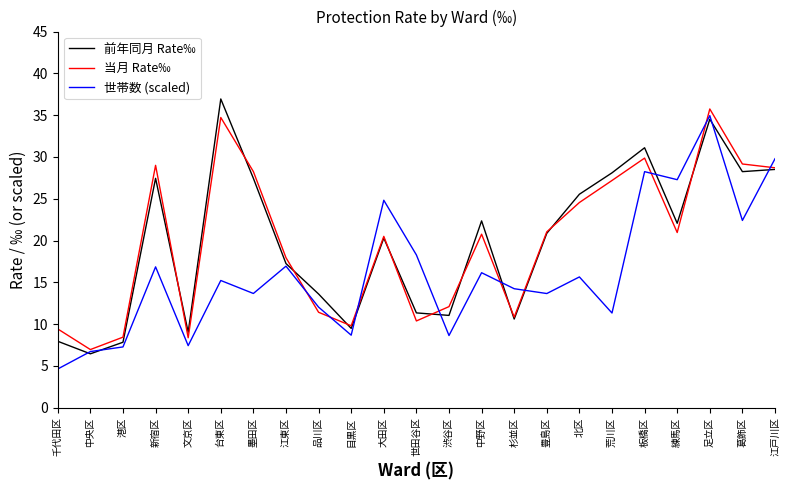

Is the value of 世帯数 (scaled) at 渋谷区 greater than the value of 当月 Rate‰ at 杉並区?

No